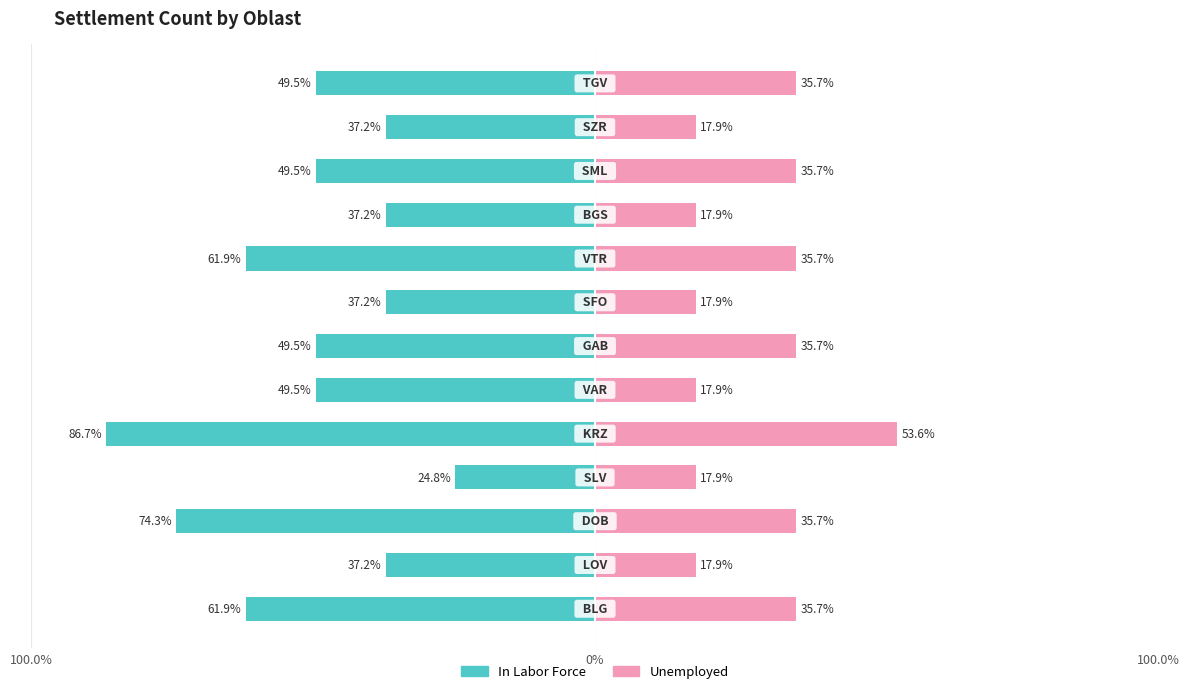

What is the average value of the Unemployed series?

28.9